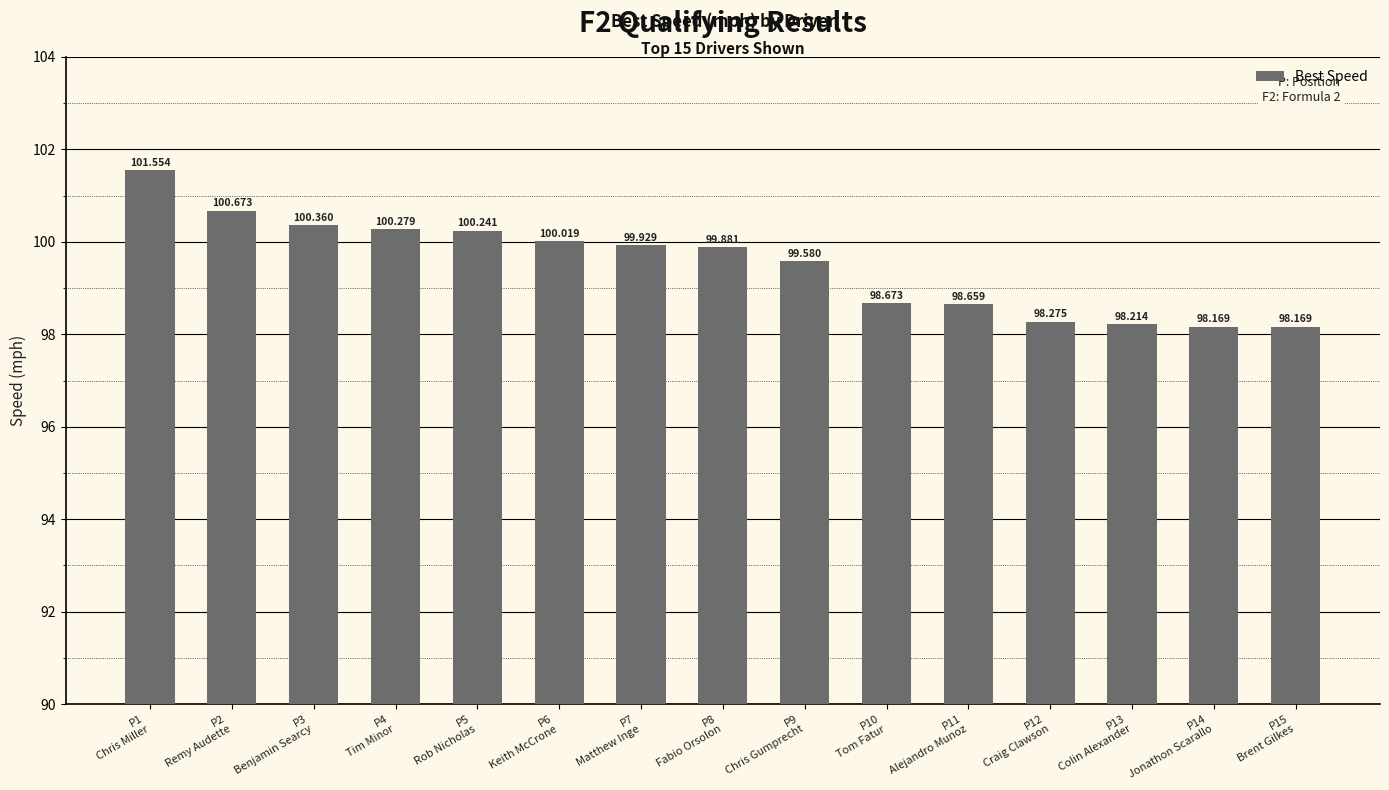

Rank the categories by value from lowest to highest.

P14
Jonathon Scarallo, P15
Brent Gilkes, P13
Colin Alexander, P12
Craig Clawson, P11
Alejandro Munoz, P10
Tom Fatur, P9
Chris Gumprecht, P8
Fabio Orsolon, P7
Matthew Inge, P6
Keith McCrone, P5
Rob Nicholas, P4
Tim Minor, P3
Benjamin Searcy, P2
Remy Audette, P1
Chris Miller